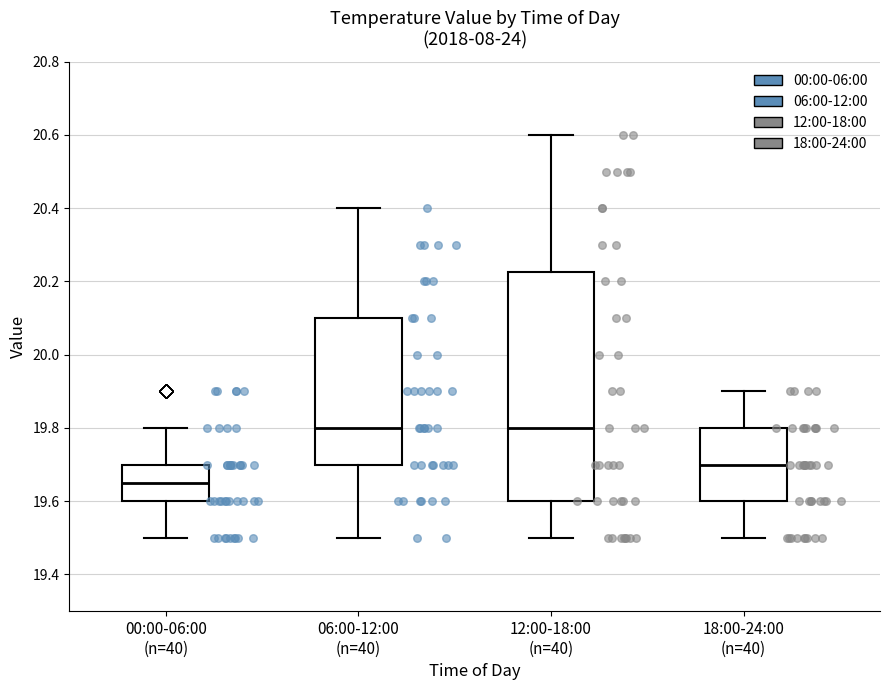

Which box's median line is the lowest?

00:00-06:00 (n=40)